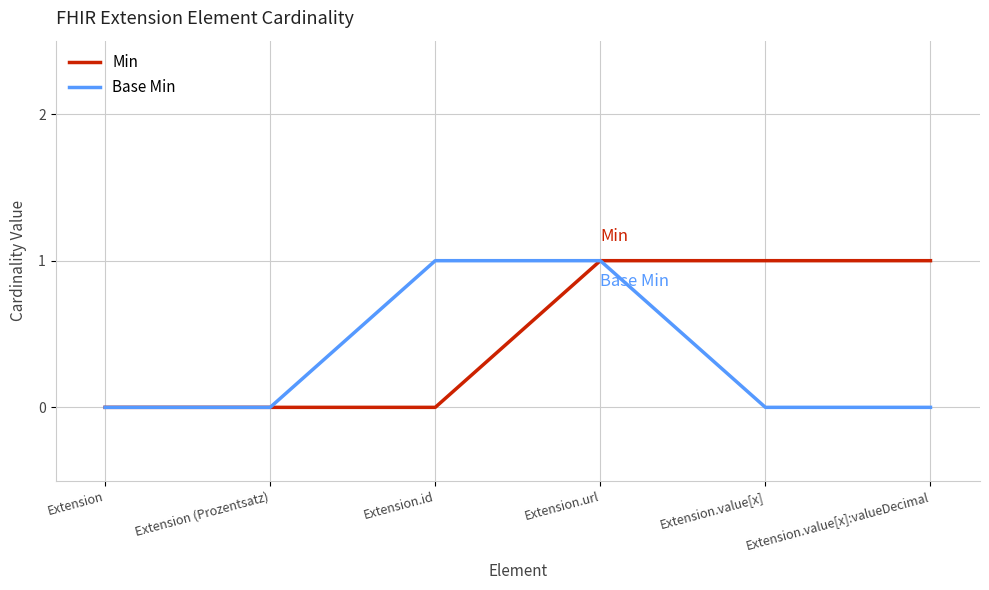

At which category is the sum across all series the highest?

Extension.url